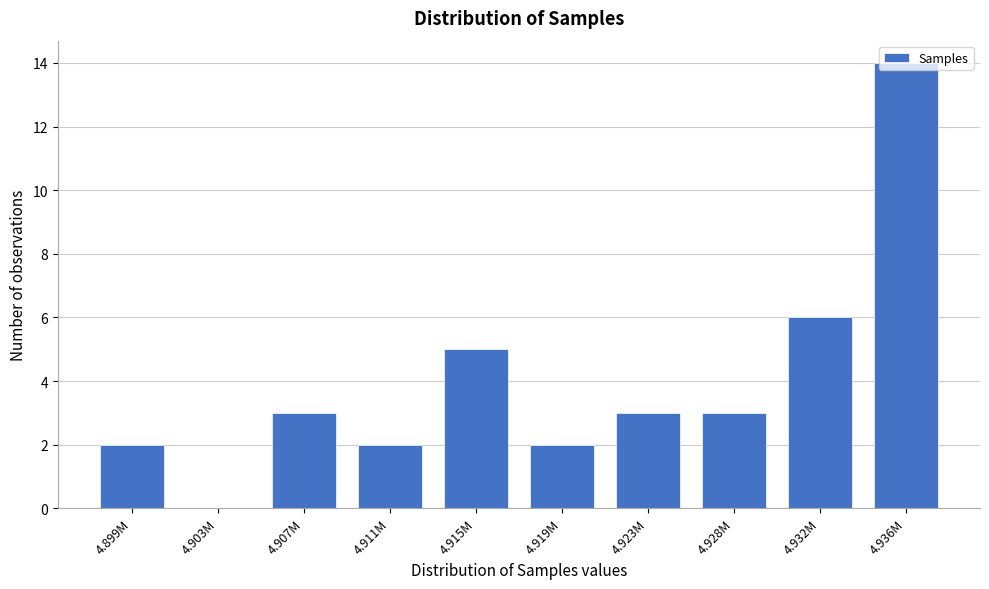

What is the greatest value displayed?

14